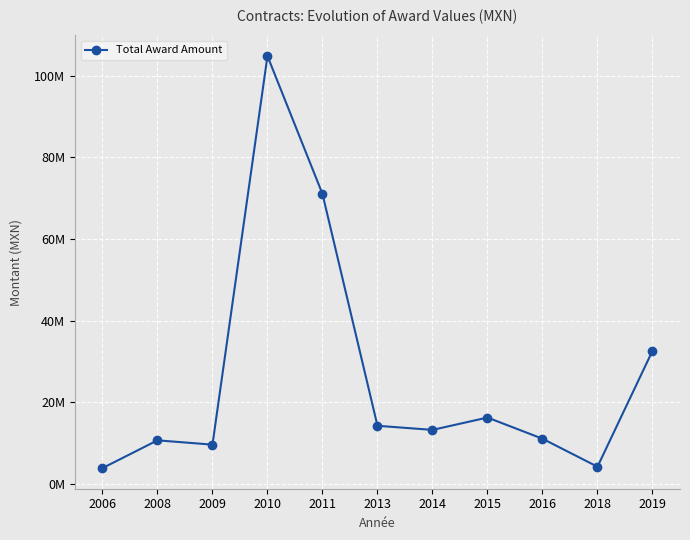

How many interior local peaks (higher than both neighbors) does the data have?

3